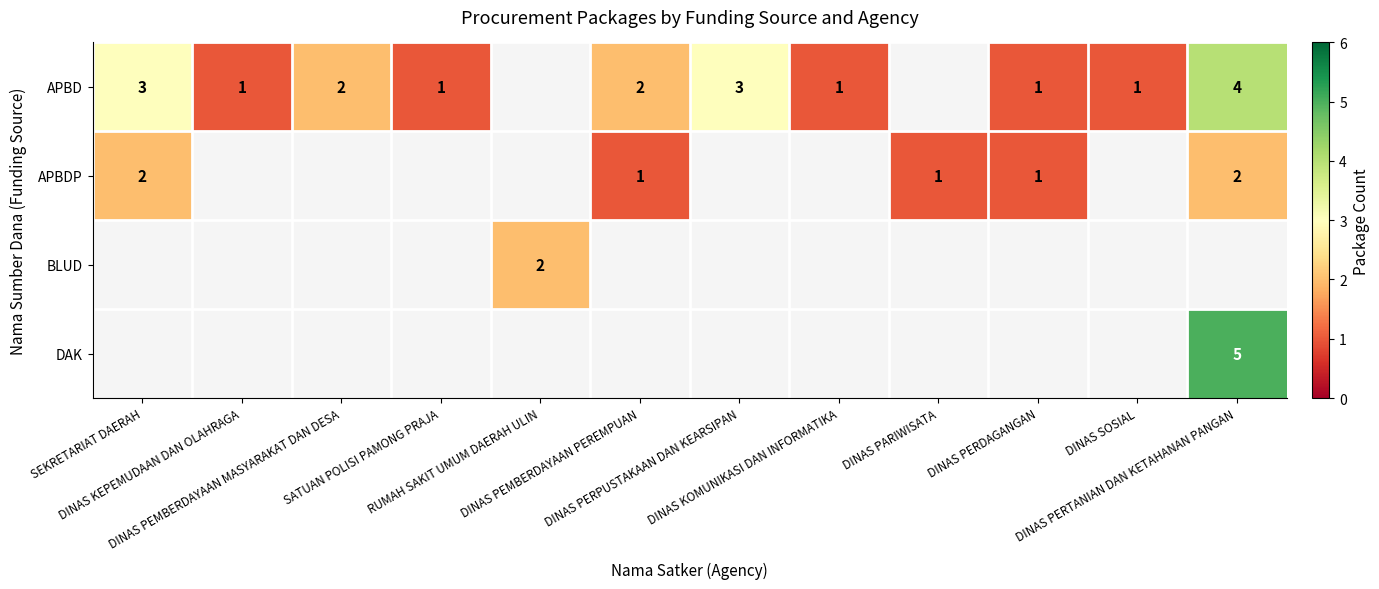

At how many categories does at least one series exceed 2?

3